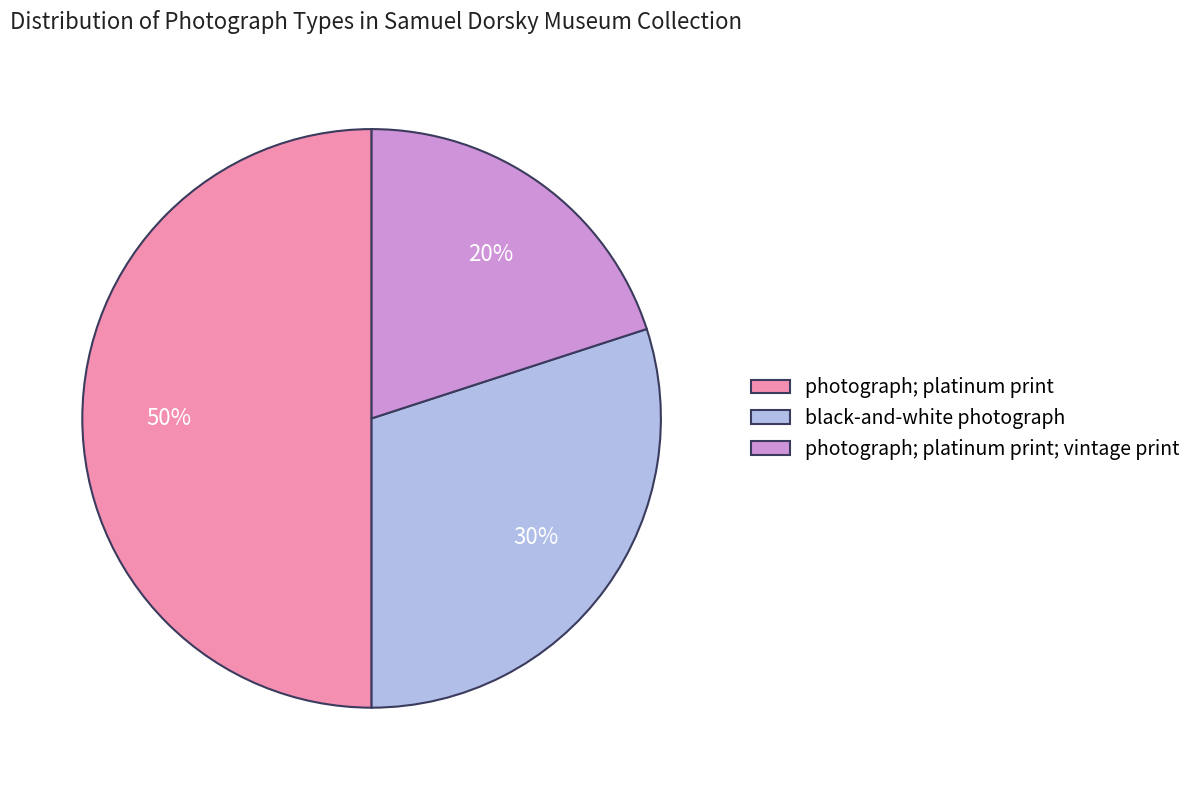

Does black-and-white photograph represent more than half of the total?

No